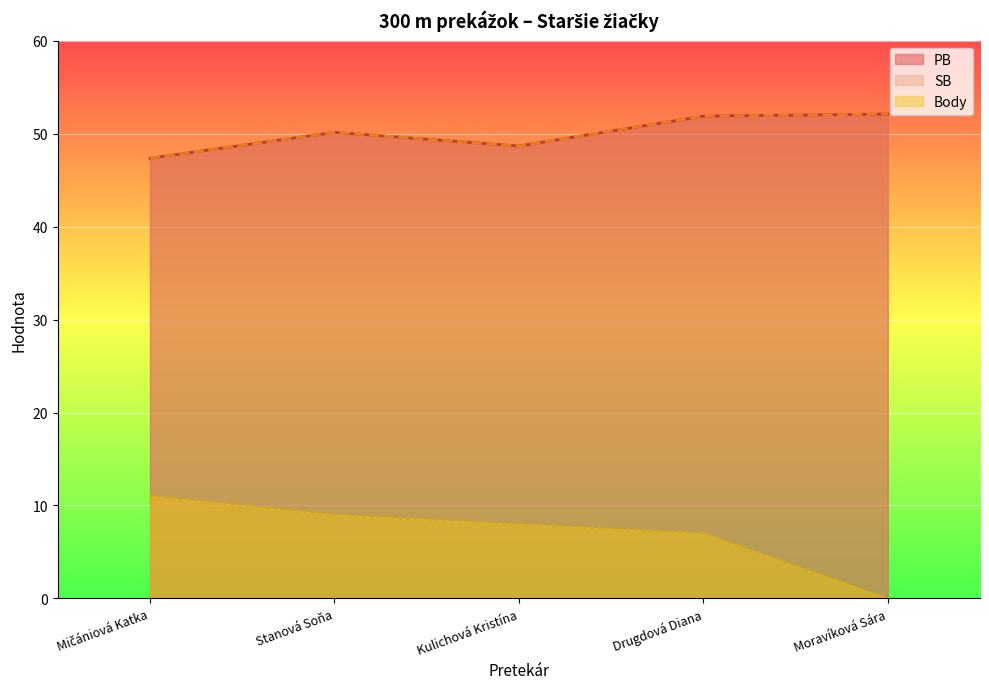

What is the value of the Body point at the 2nd from the left?

9.0